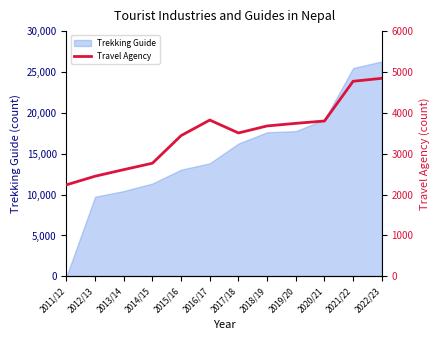

The value of Trekking Guide at 2018/19 is 27910. True or false?

False